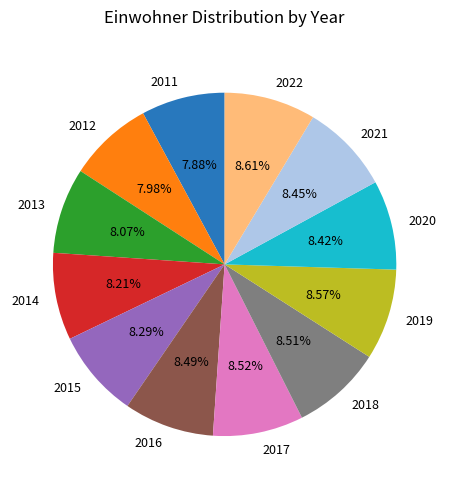

Approximately how many times larger is the value at 2019 compared to 2015?

1.0